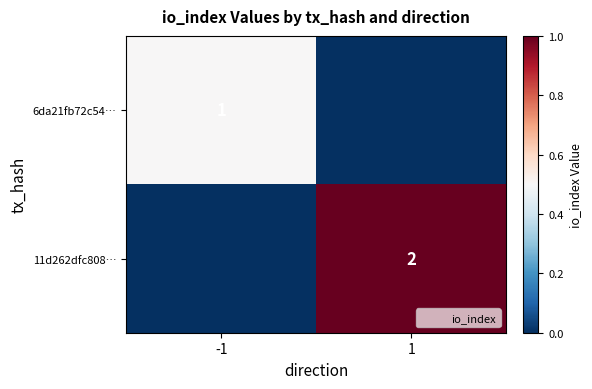

True or false: 11d262dfc808… has a value of 0.6 at 1.

False